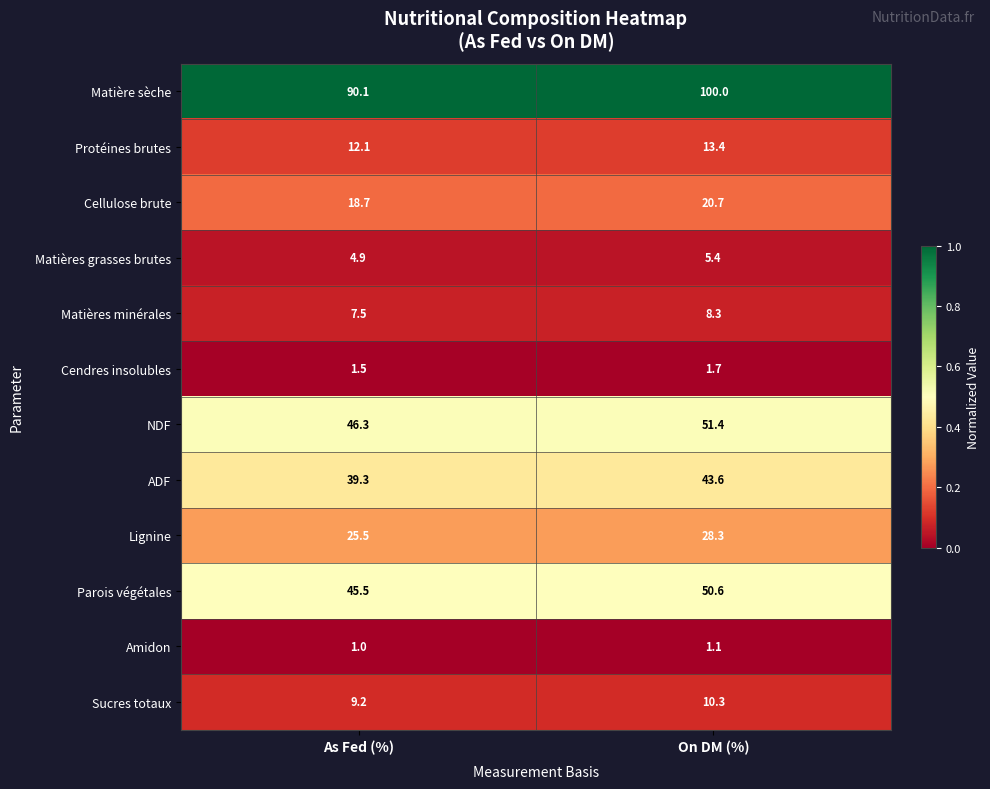

At which category is the sum across all series the highest?

On DM (%)